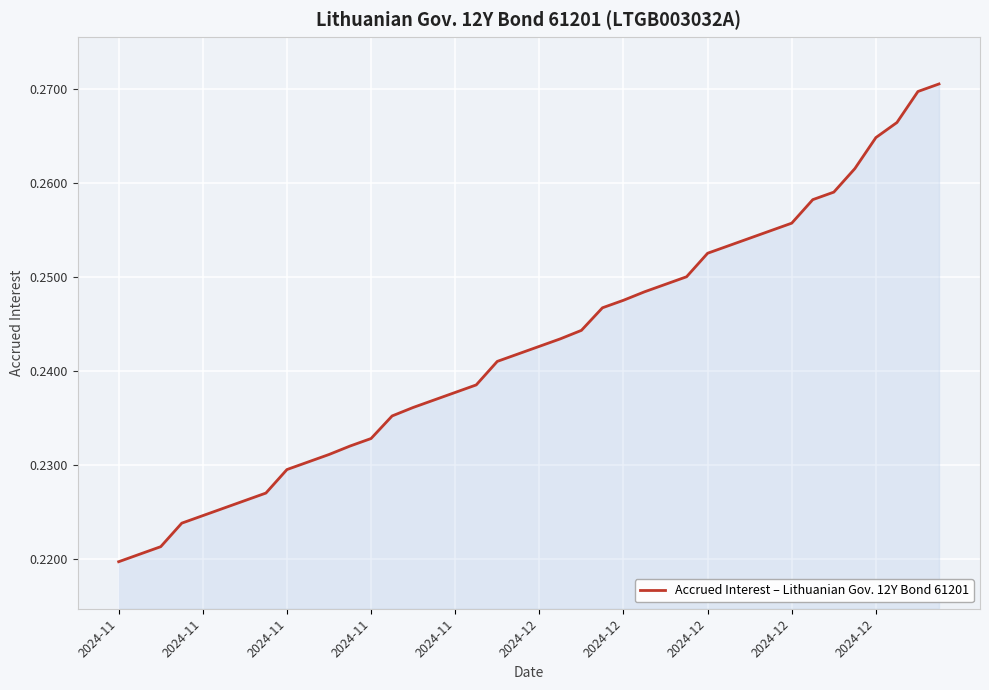

Reading left to right, extract all data points from this chart.

0.2	0.2	0.2	0.2	0.2	0.2	0.2	0.2	0.2	0.2	0.2	0.2	0.2	0.2	0.2	0.2	0.2	0.2	0.2	0.2	0.2	0.2	0.2	0.2	0.2	0.2	0.2	0.2	0.3	0.3	0.3	0.3	0.3	0.3	0.3	0.3	0.3	0.3	0.3	0.3